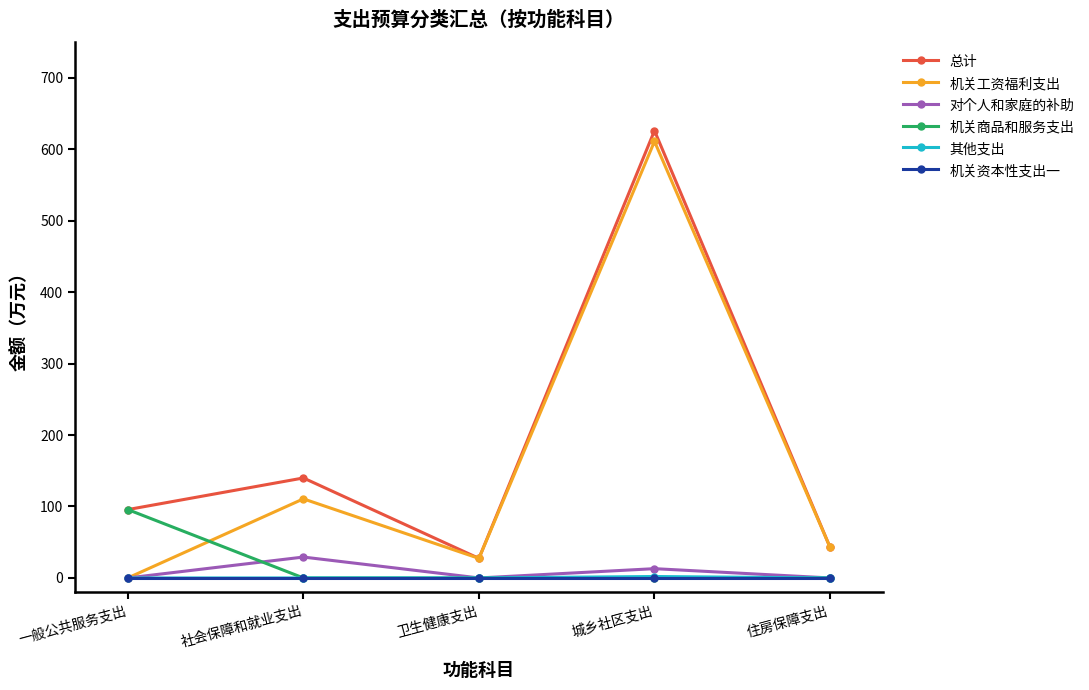

Which series has the largest total across all categories?

总计